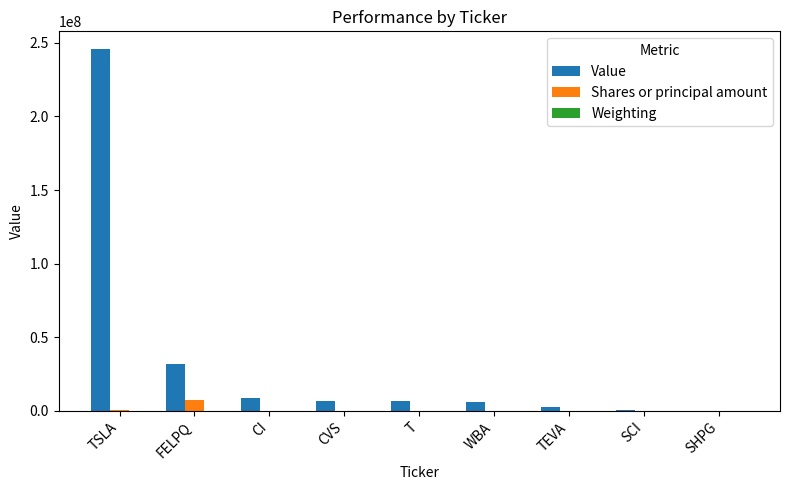

Which category has the highest value across all series?

TSLA